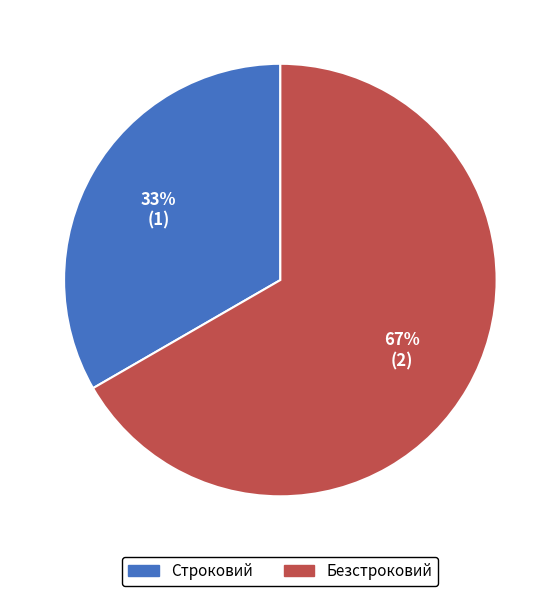

Is it true that Строковий is 46% of the pie?

False